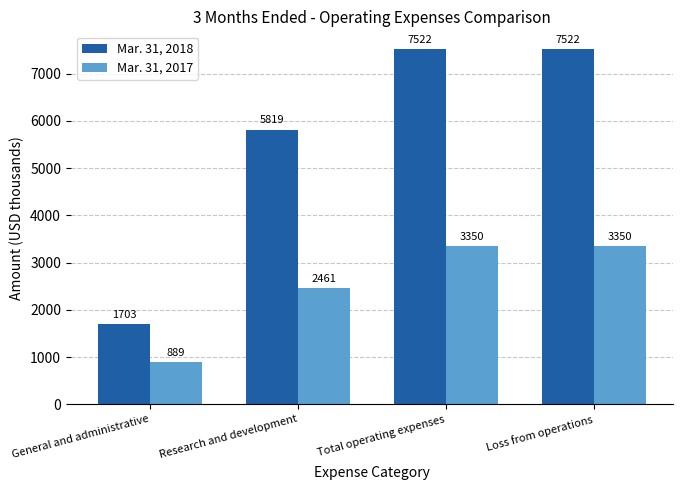

How many bars are there in each group?

2